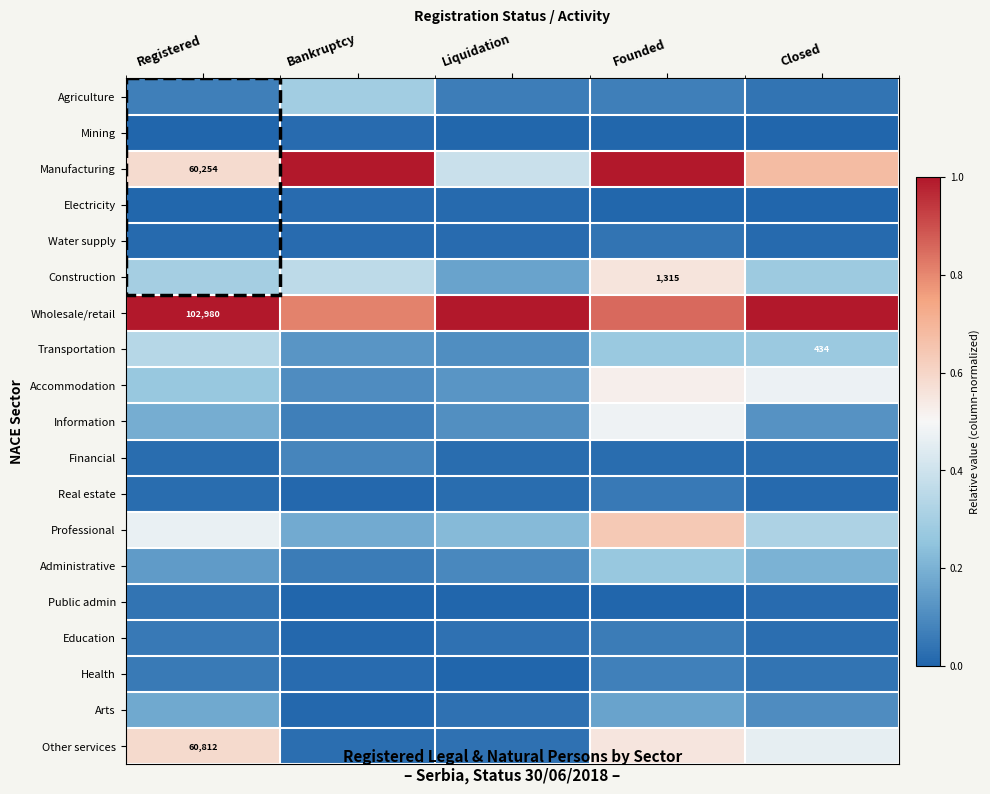

Which has a higher value, Closed or Registered?

Registered